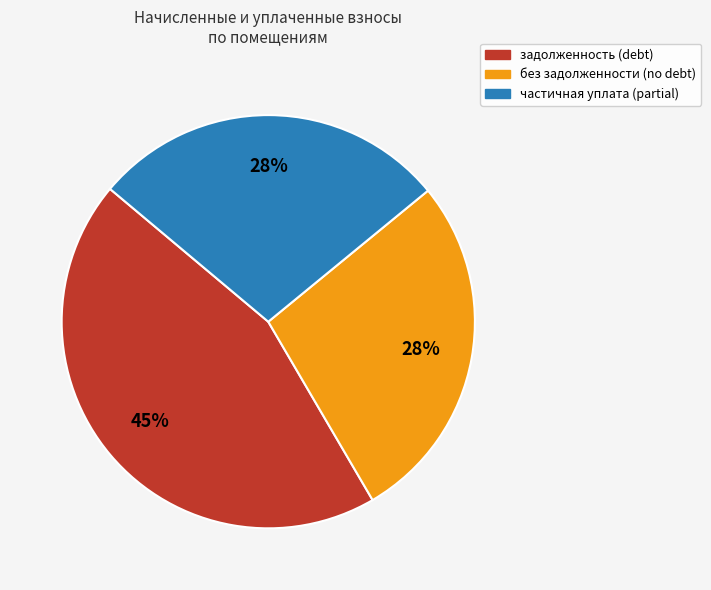

To the nearest percent, what is the difference between the largest and smallest slice percentages?

17%